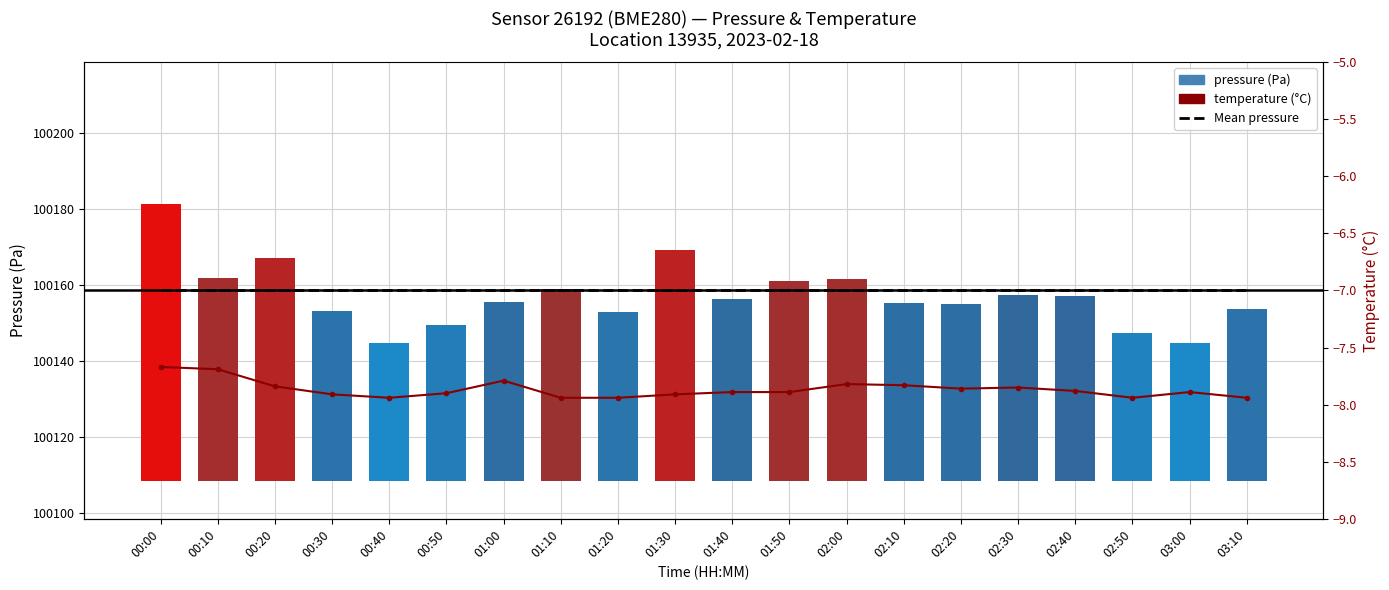

True or false: temperature has a value of -7.7 at 00:10.

True